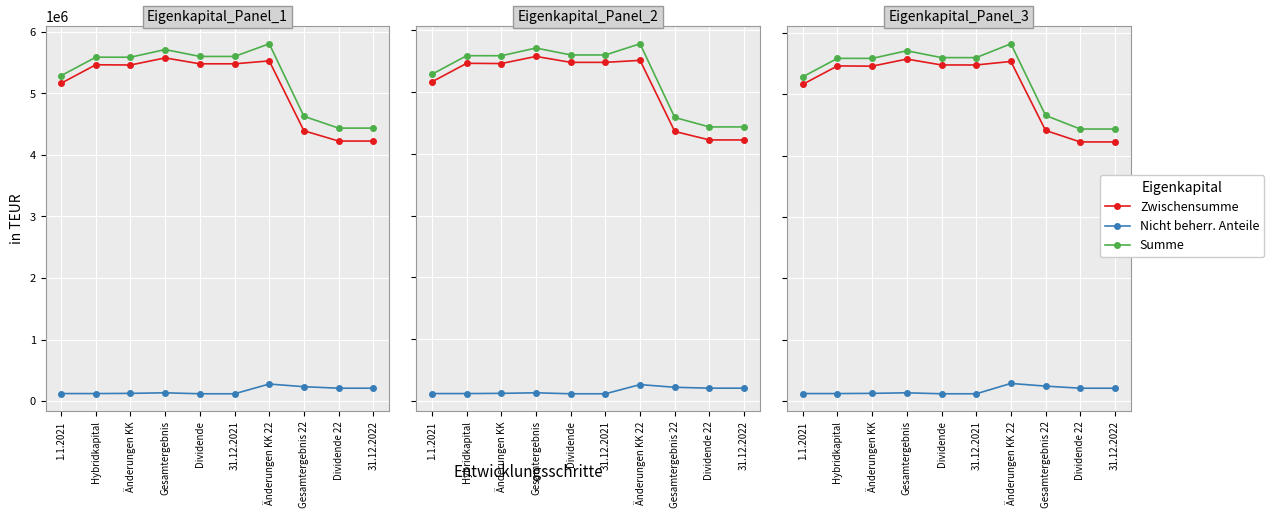

True or false: Zwischensumme has more than 1 points higher than both neighbors.

True